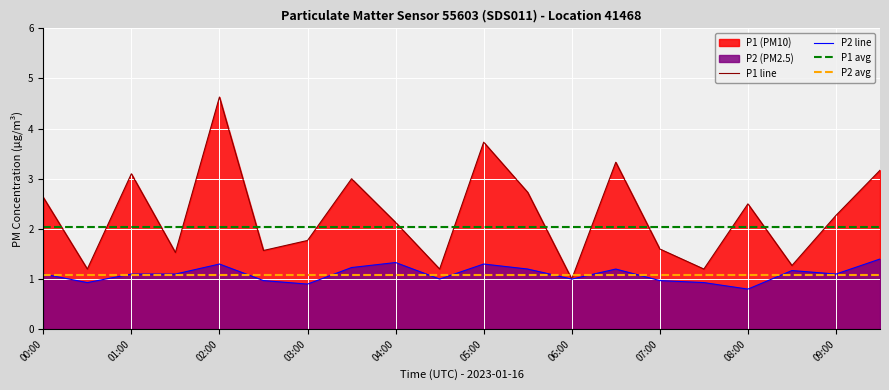

The P1 line series shows 5.9 at 05:00. True or false?

False